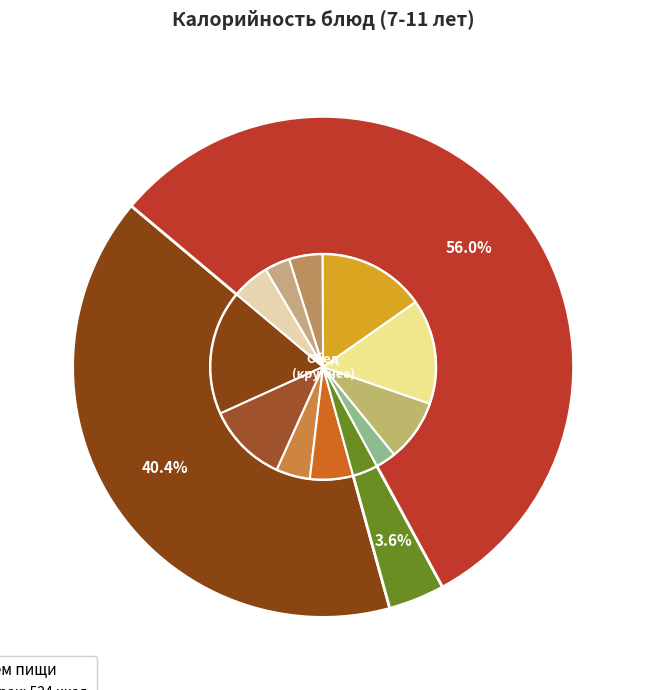

Rank the categories by value from highest to lowest.

каша геркулесовая, макаронные изделия, Котлета говяжья, какао с молоком, суп картофельный, сыр твердо-мягкий, хлеб ржаной, хлеб пшеничный (завтрак), чай с лимоном, яблоко, хлеб пшеничный (обед), салат из капусты